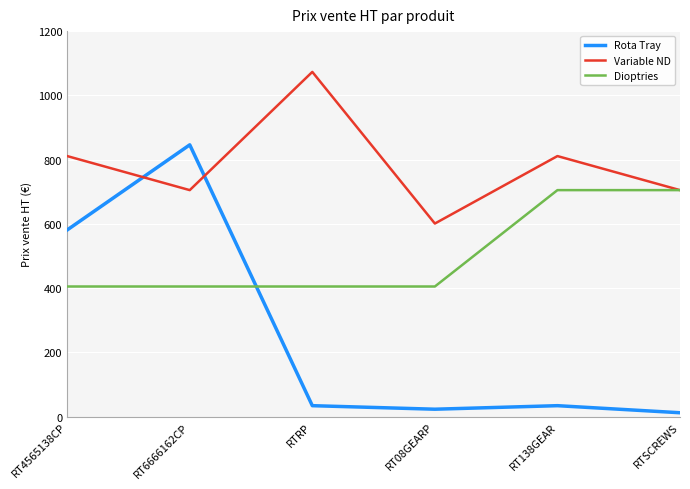

At which category does Rota Tray reach its first local peak?

RT6666162CP